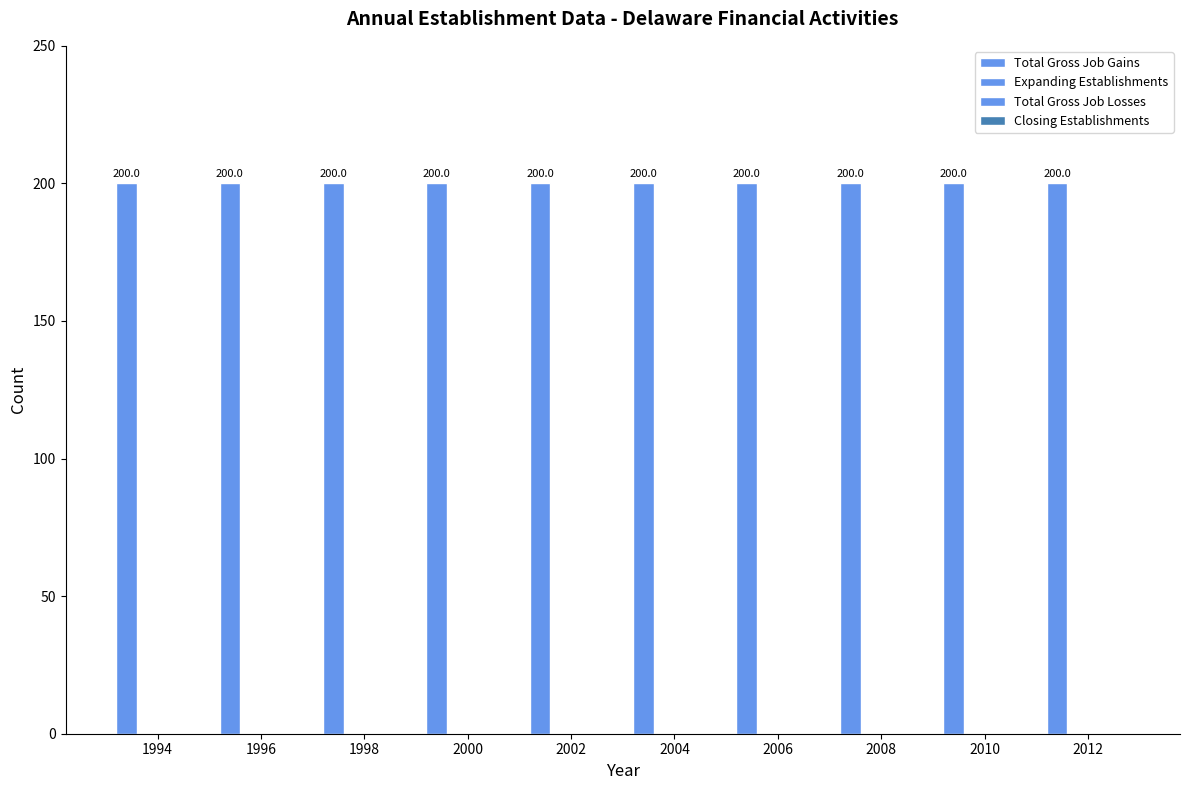

At how many categories does at least one series exceed 9?

10